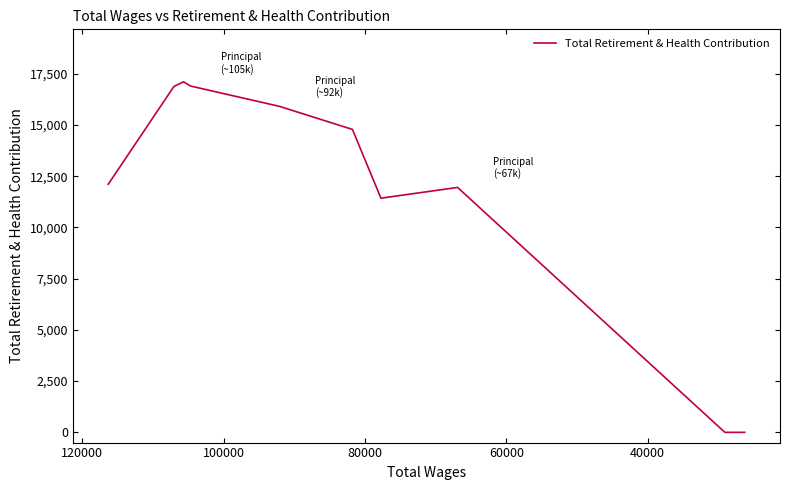

How many data points are less than 14784?

5